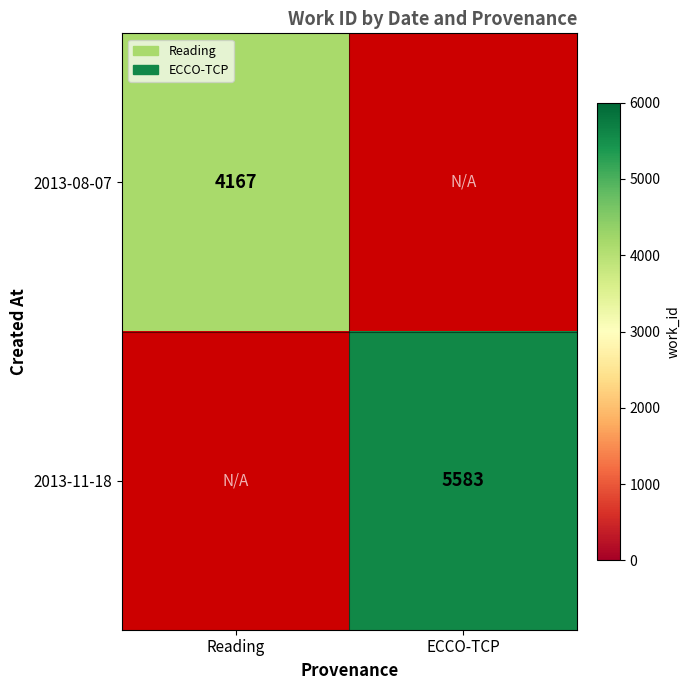

True or false: 2013-08-07 has a value of 4167 at Reading.

True